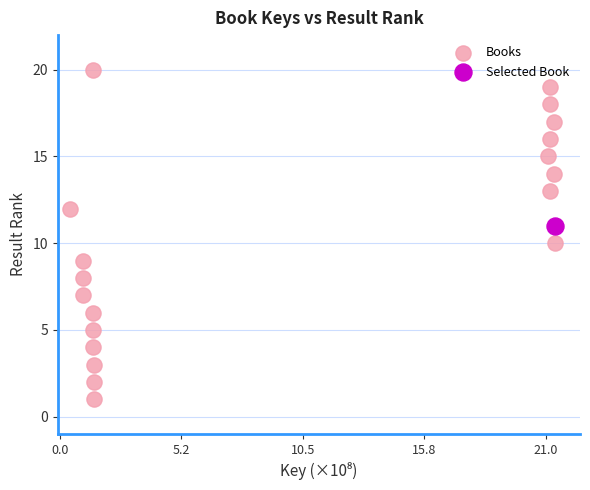

What are all the series names shown in the legend?

Books, Selected Book